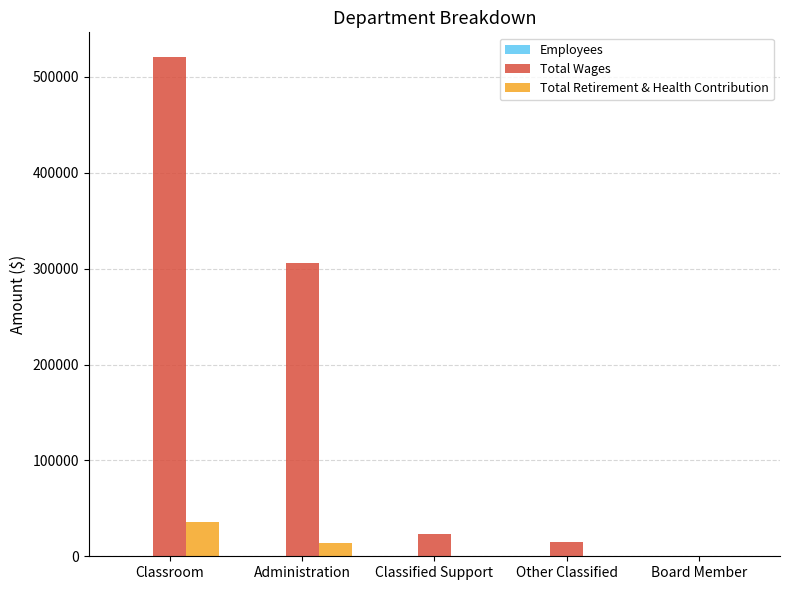

What is the sum of all Total Wages values?

864464